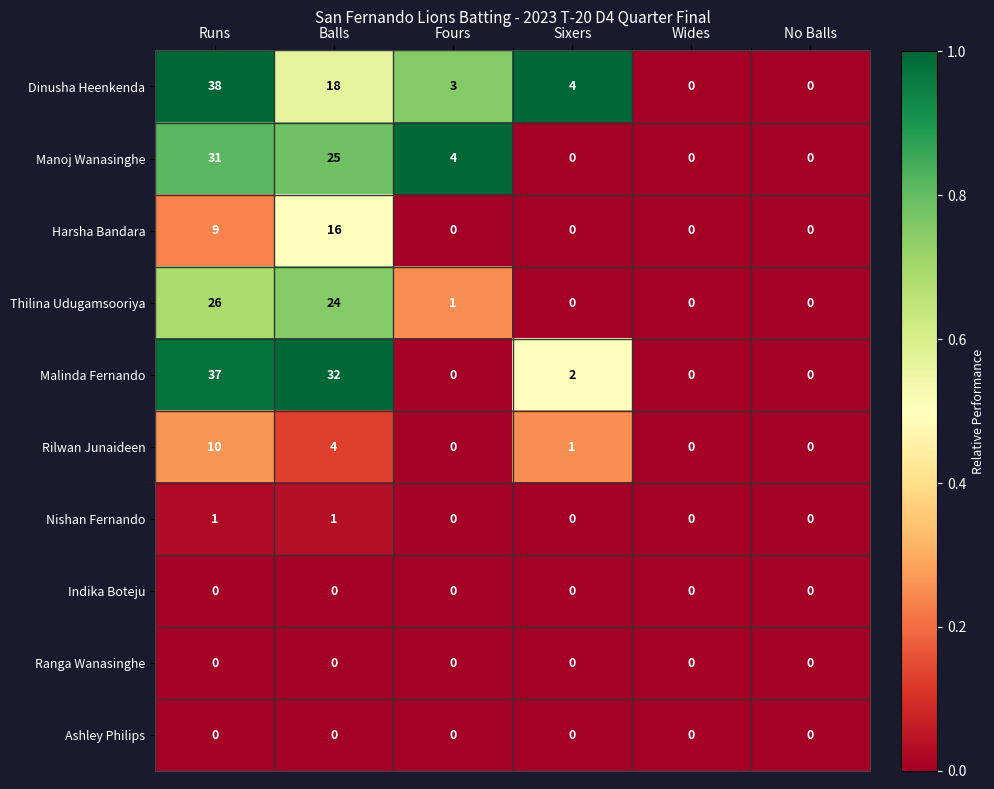

What is the total value across all series at Sixers?

7